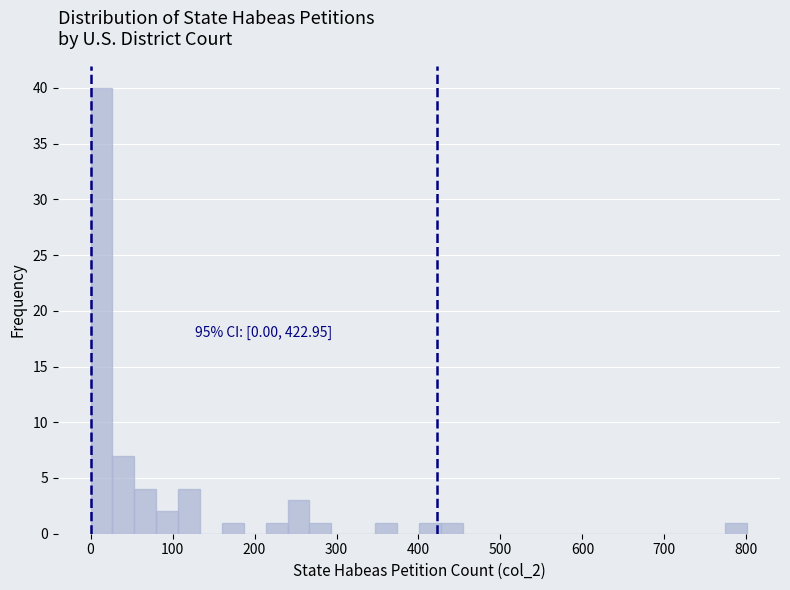

Read against the x-axis, roughly where is the centre of the tallest bar?

10